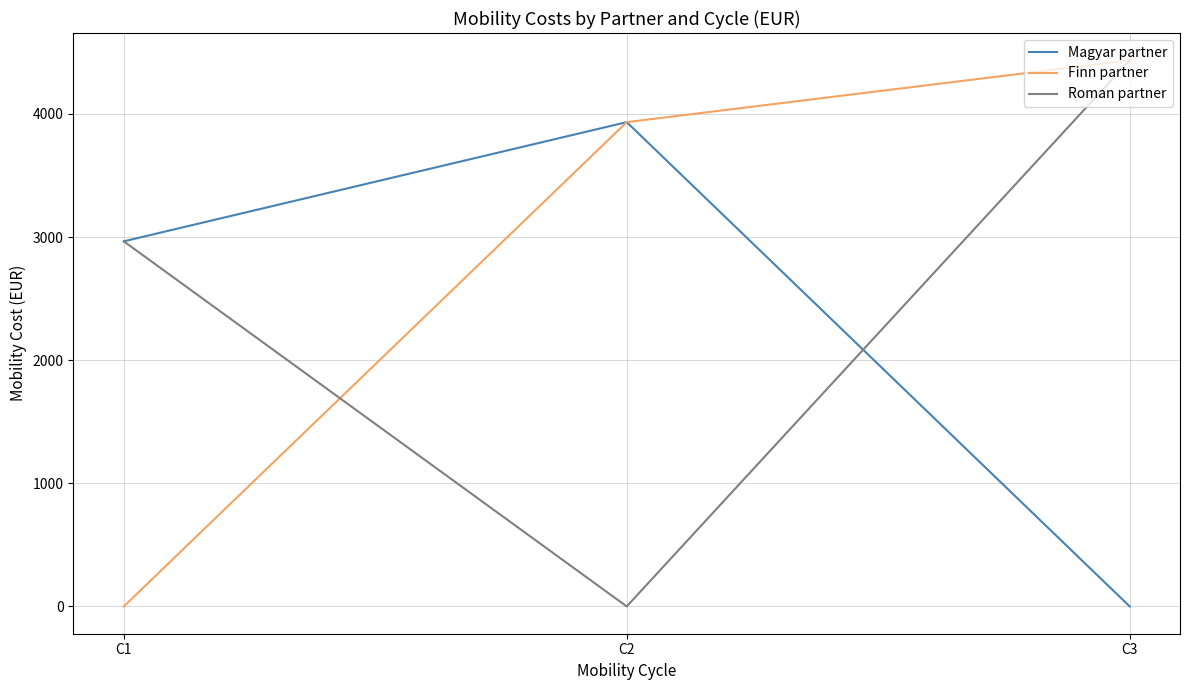

Rank the categories by Roman partner value from lowest to highest.

C2, C1, C3